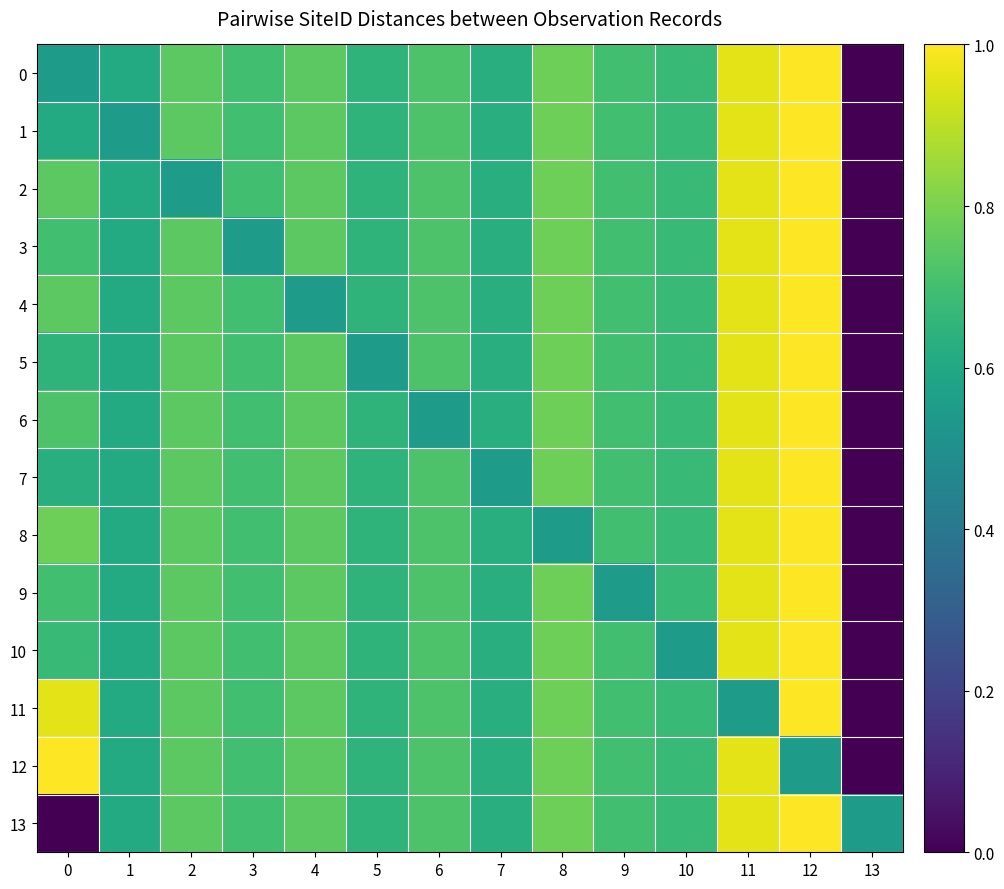

How many categories are shown in the chart?

14